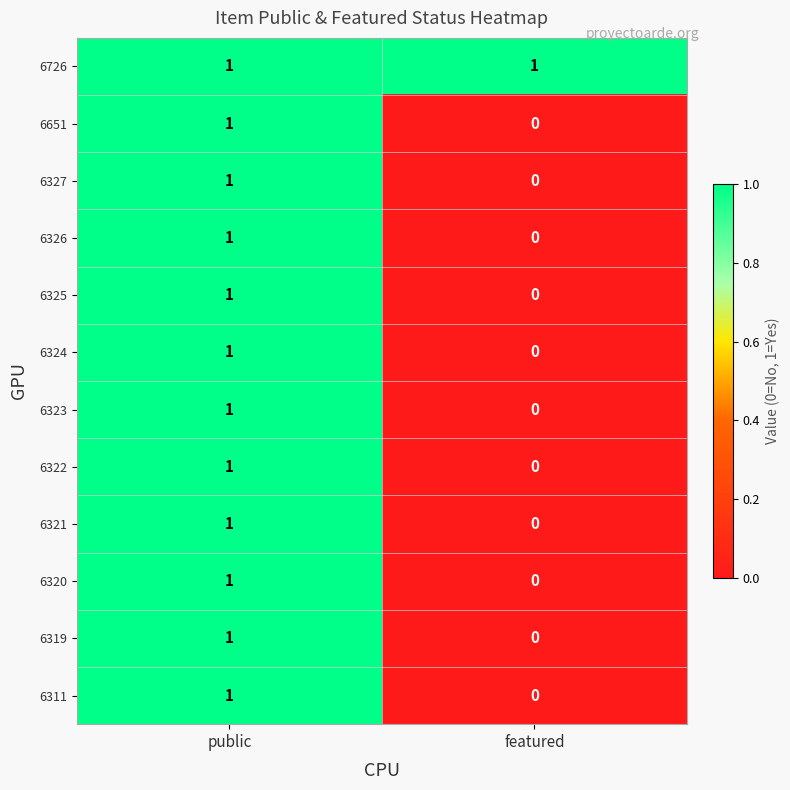

List the labels in order of 6651 value, largest first.

public, featured